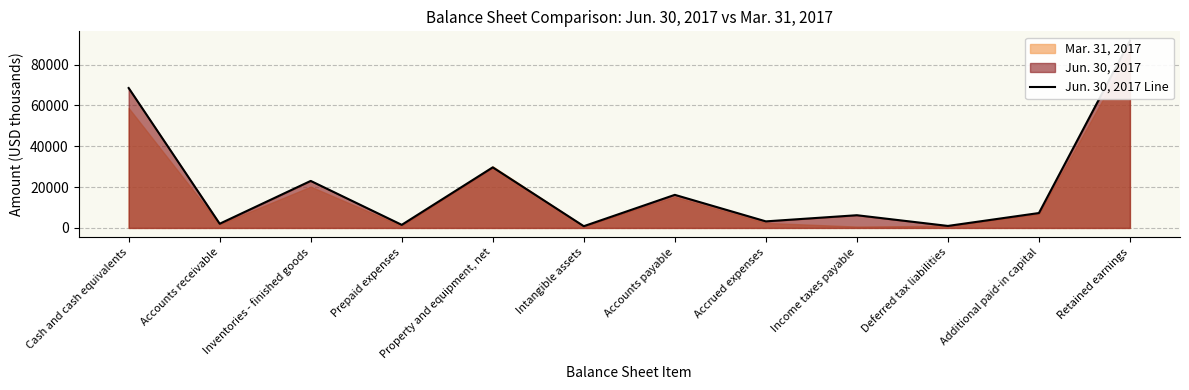

Is it true that the value at Inventories - finished goods is 23032?

True